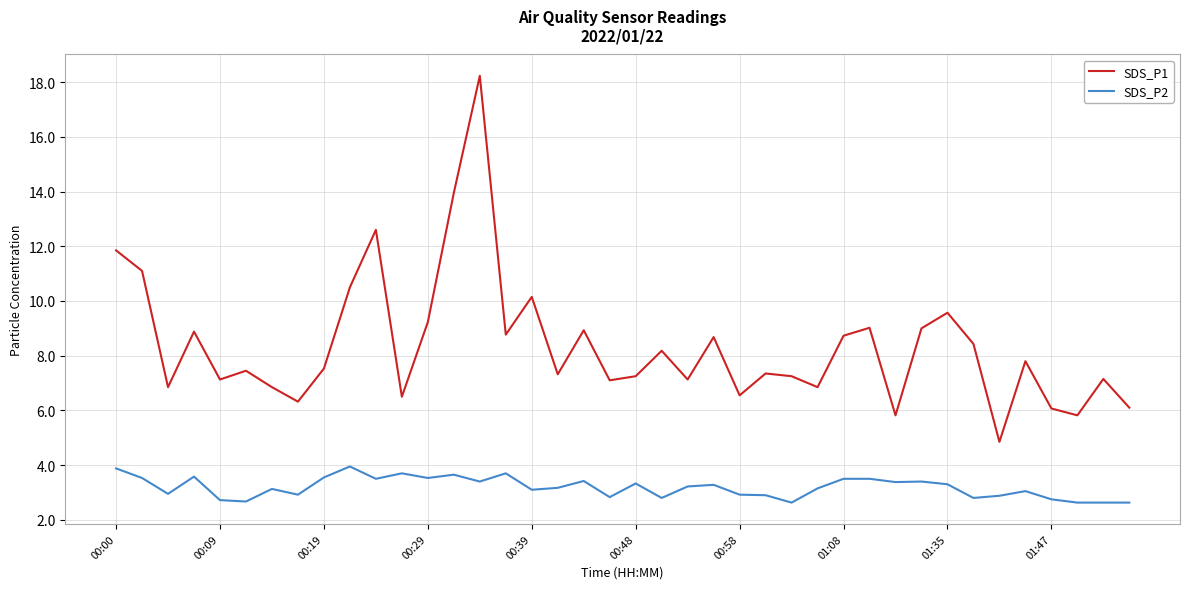

What is the highest value of the SDS_P2 series?

4.0